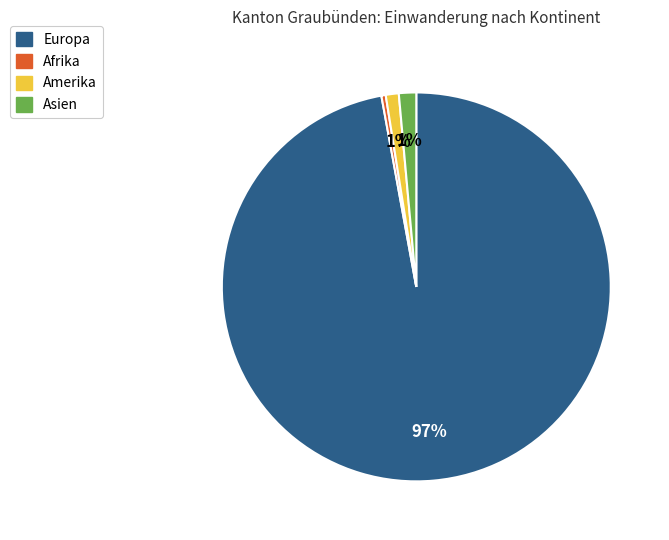

Is there a majority slice in this chart?

Yes